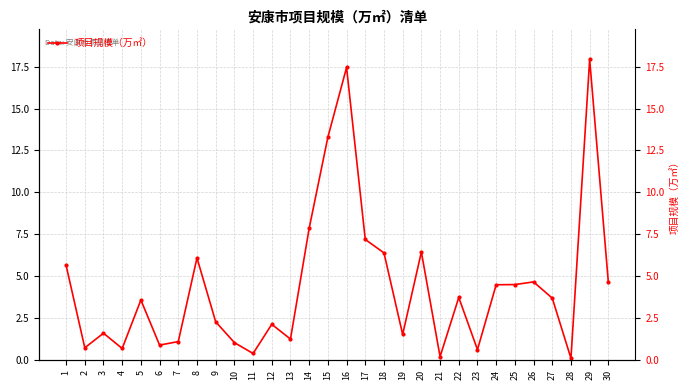

What is the difference between the second highest and minimum values?

17.3